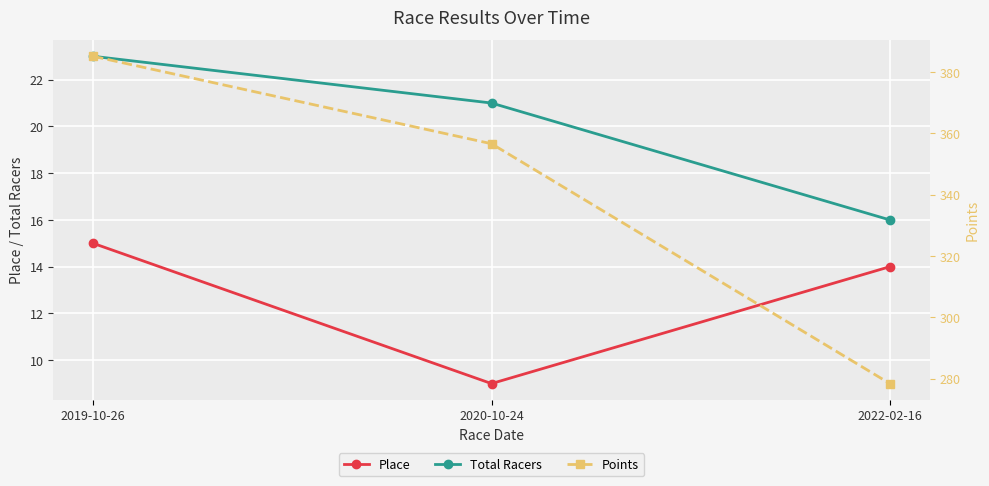

Between 2019-10-26 and 2020-10-24, which is larger?

2019-10-26